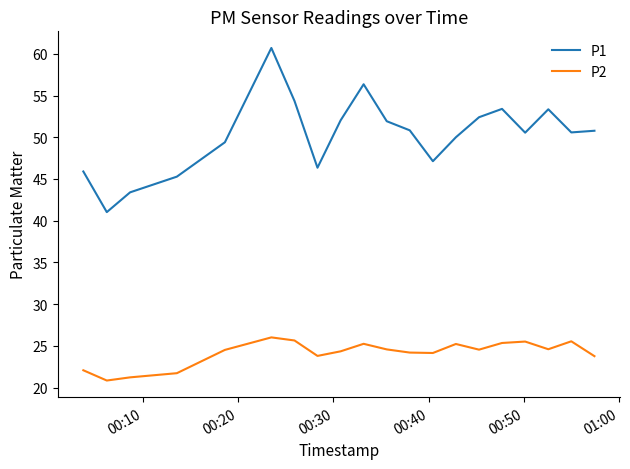

Rank the series by their average value, from highest to lowest.

P1, P2